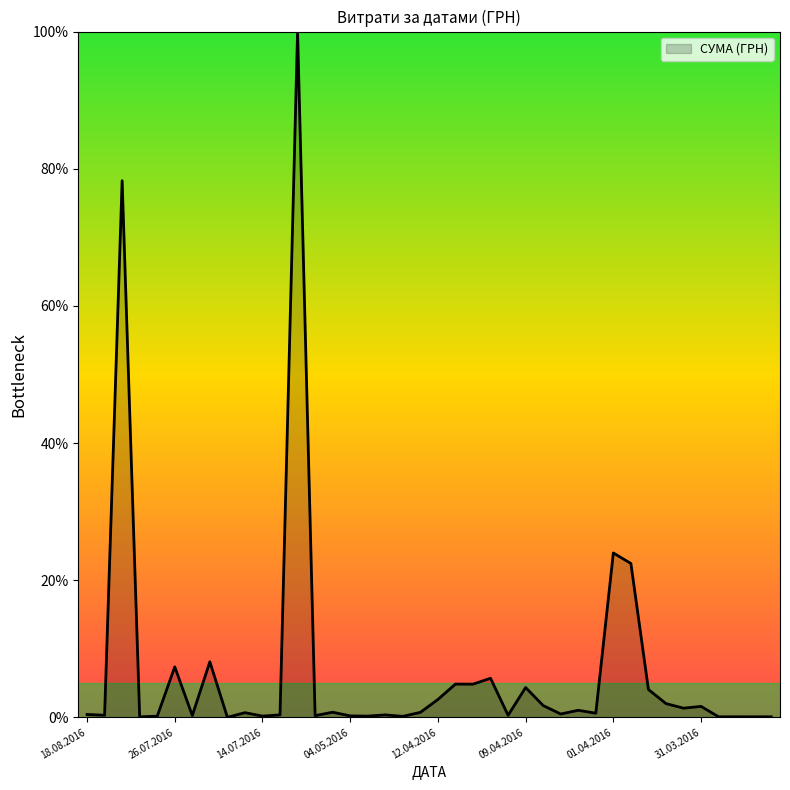

How many lines are shown in the chart?

1